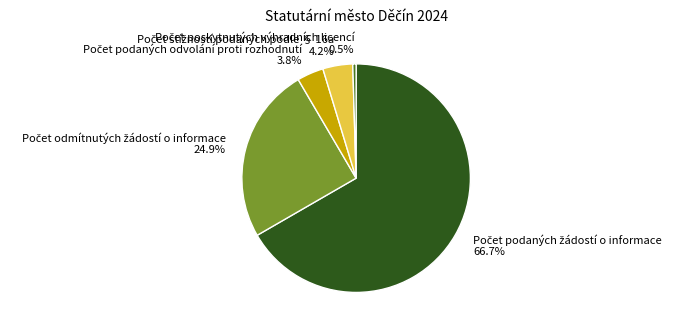

Is there a majority slice in this chart?

Yes